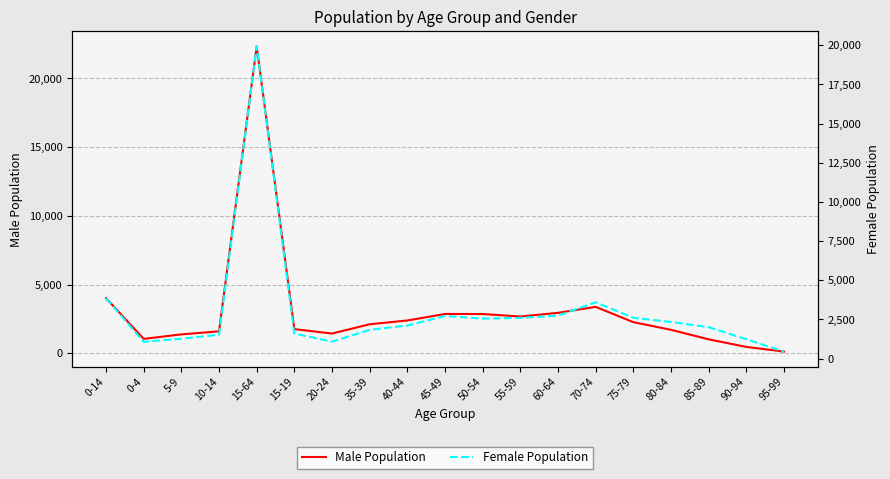

Between 15-19 and 35-39, which series saw the biggest shift?

Male Population